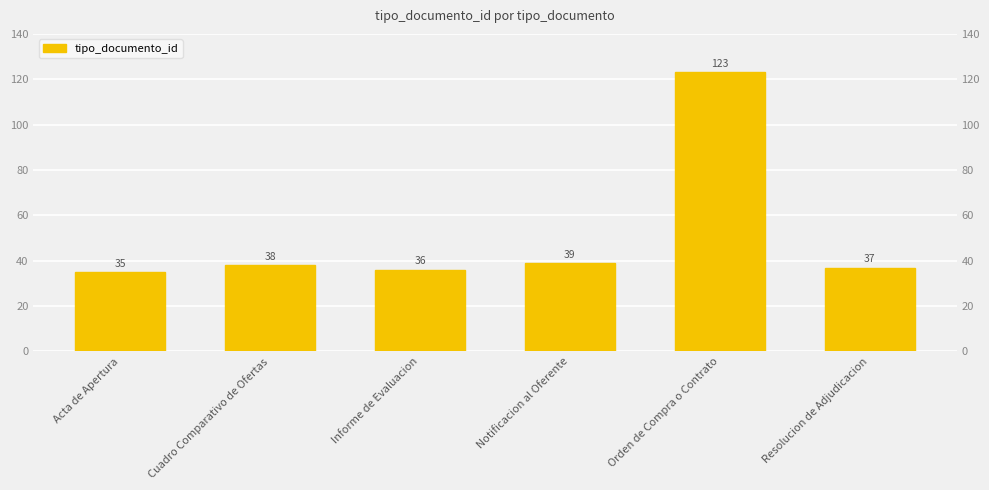

What is the ratio of the value at Resolucion de Adjudicacion to the value at Informe de Evaluacion?

1.0